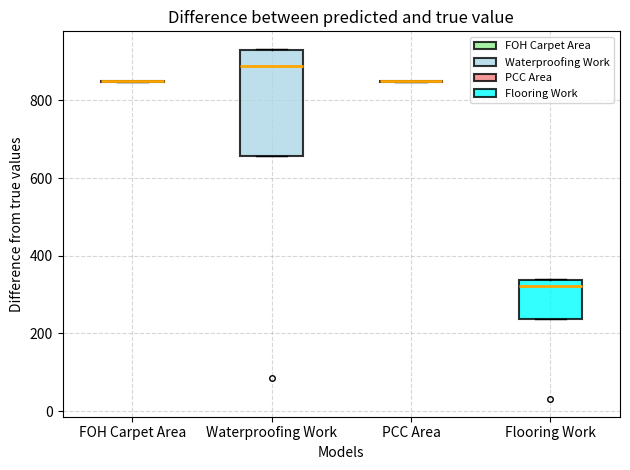

Reading left to right, transcribe this box plot: for each box, give where its median line is, the range the box spans, and where its two whiskers end, as read against the y-axis. The values are not printed on the chart, so give them approximately, as read against the axis.

FOH Carpet Area: box collapsed to a line at 840, whiskers 840 to 860
Waterproofing Work: median 880, box 660 to 940, whiskers 660 to 940
PCC Area: box collapsed to a line at 840, whiskers 840 to 860
Flooring Work: median 320, box 240 to 340, whiskers 240 to 340